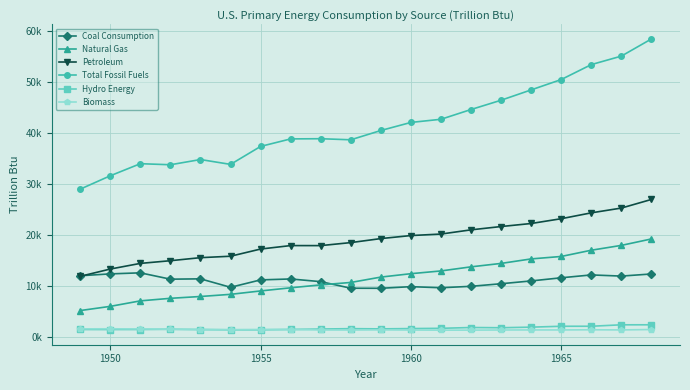

What is the highest value of the Coal Consumption series?

12553.0